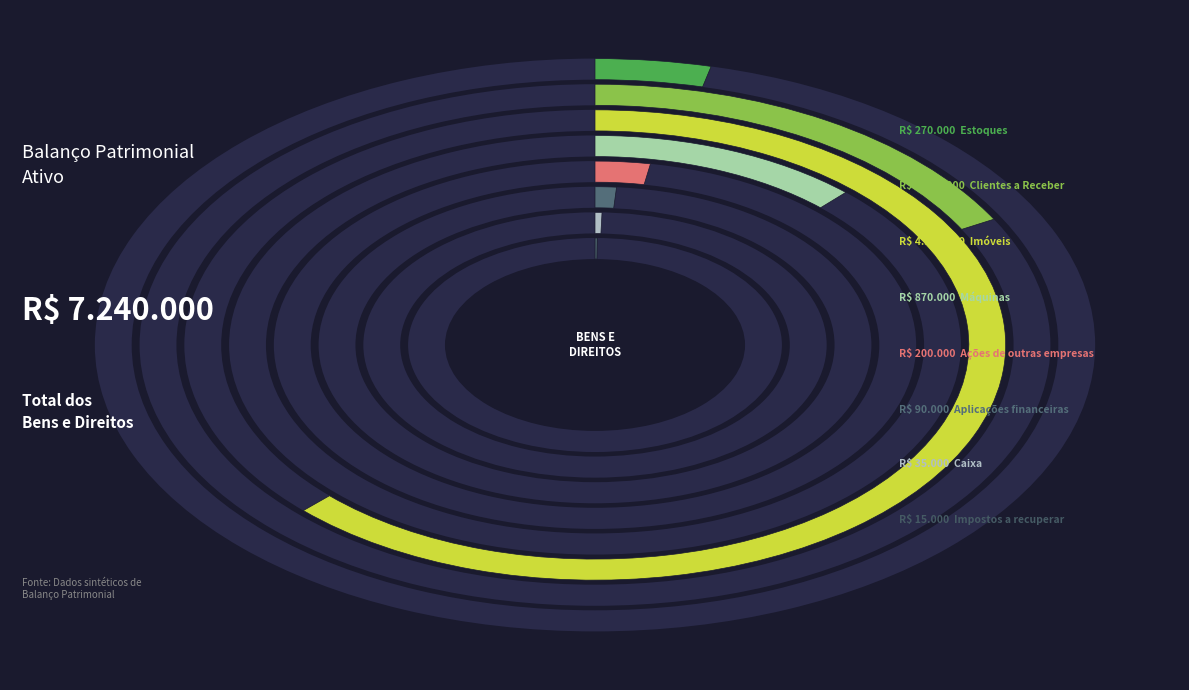

Count the number of slices in the pie.

8